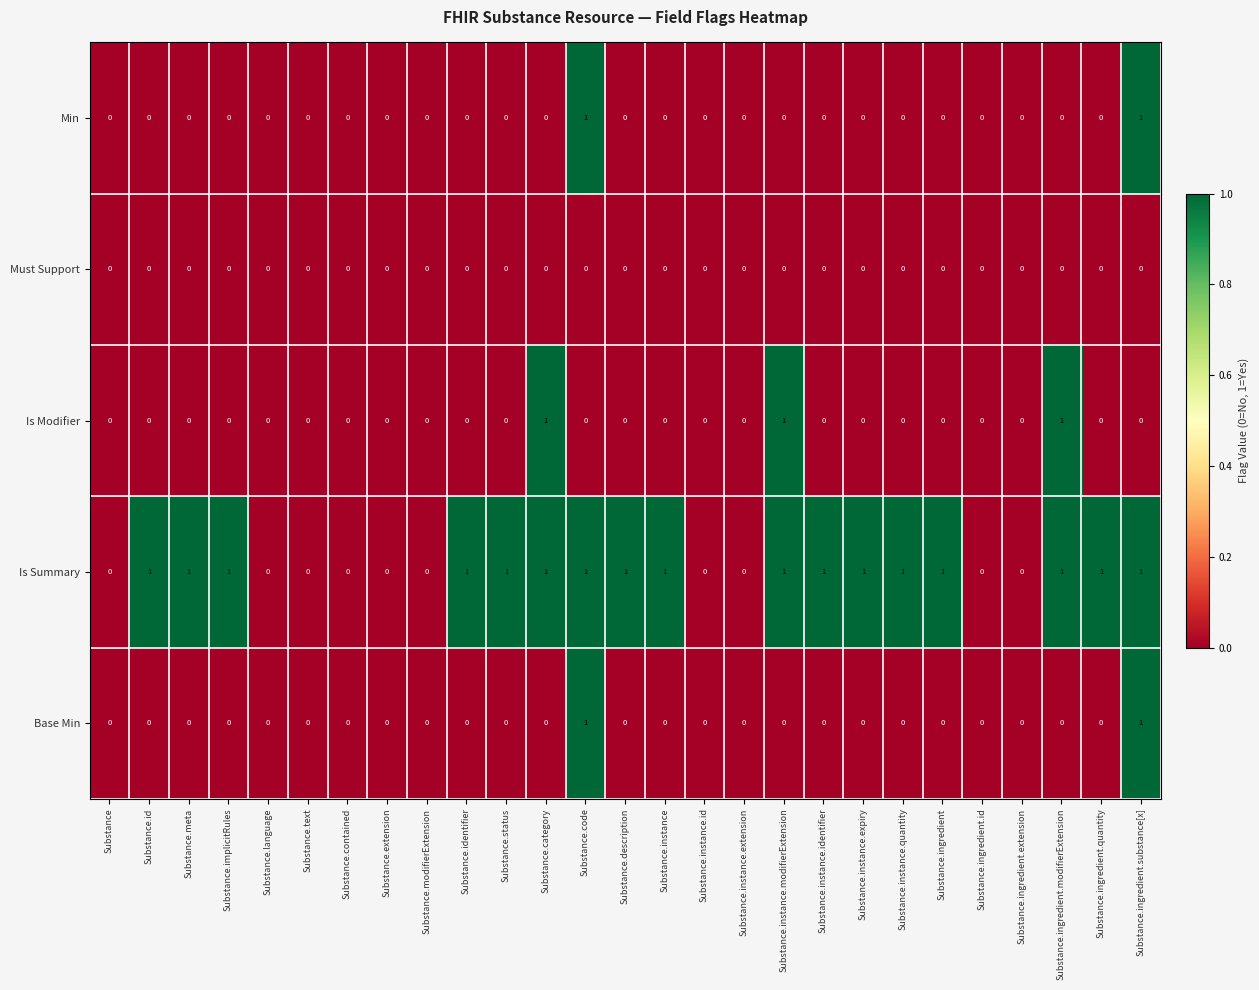

What is the sum of all Is Modifier values?

3